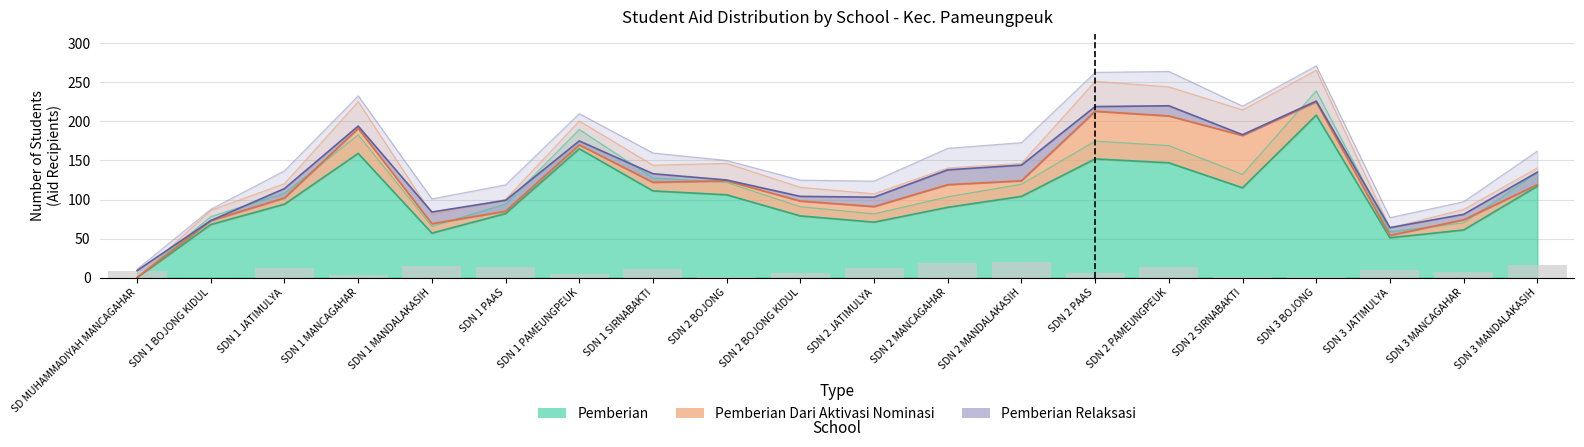

What is the maximum value shown in the chart?

239.2